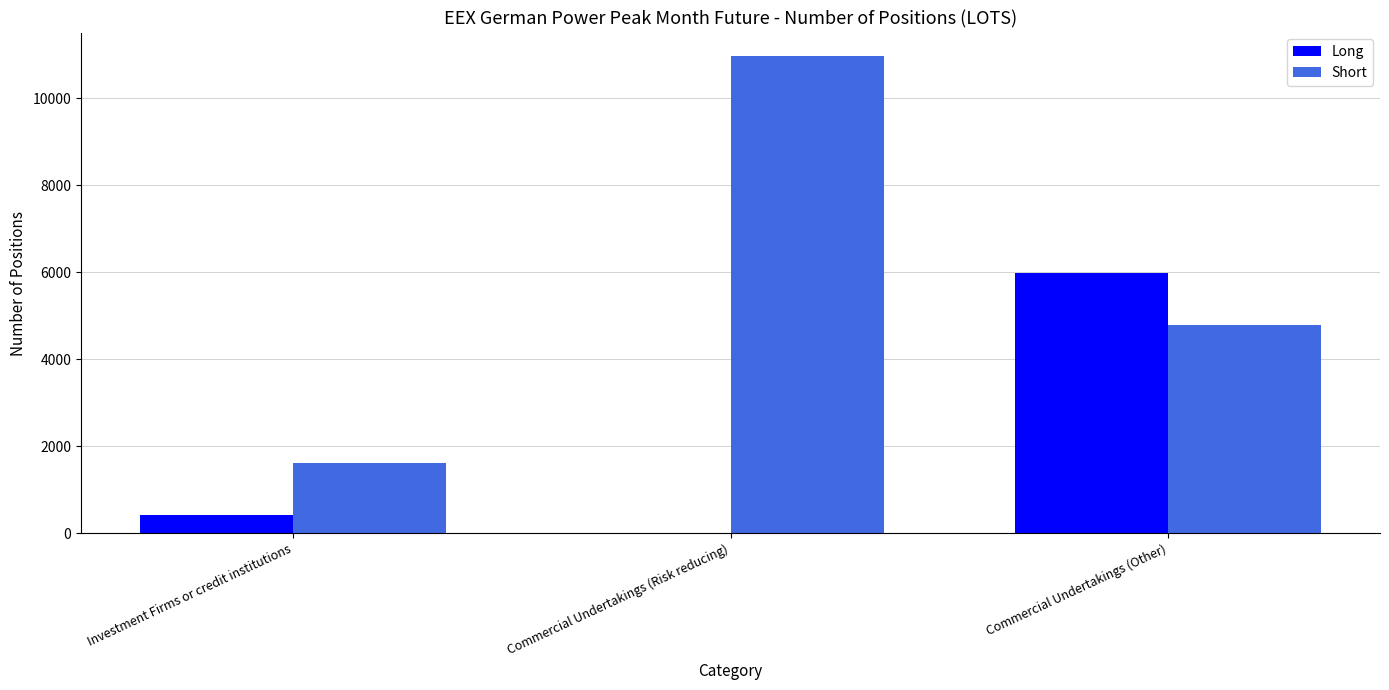

Are the bars horizontal?

No